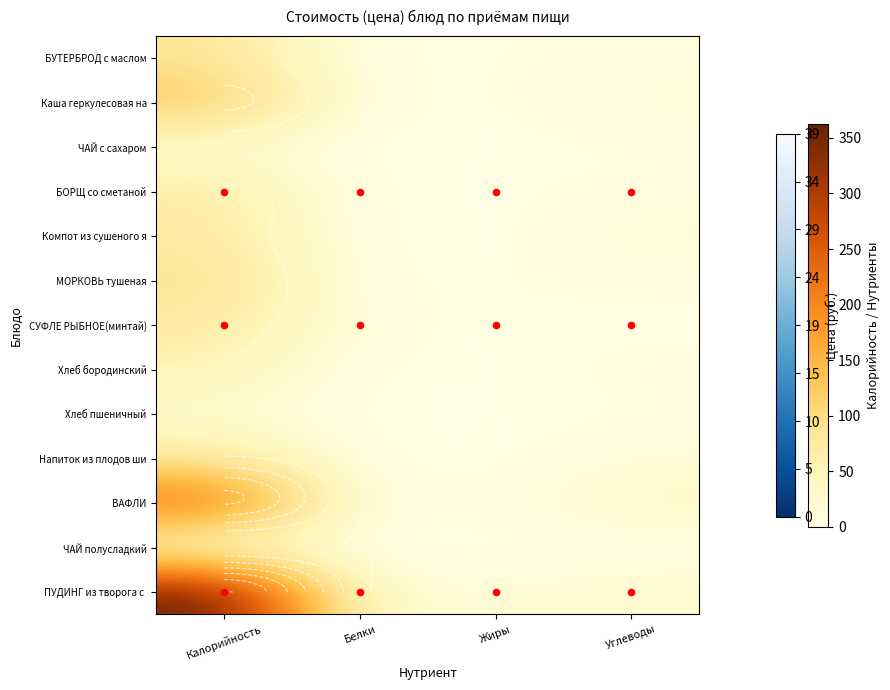

At how many categories does at least one series exceed 213?

1